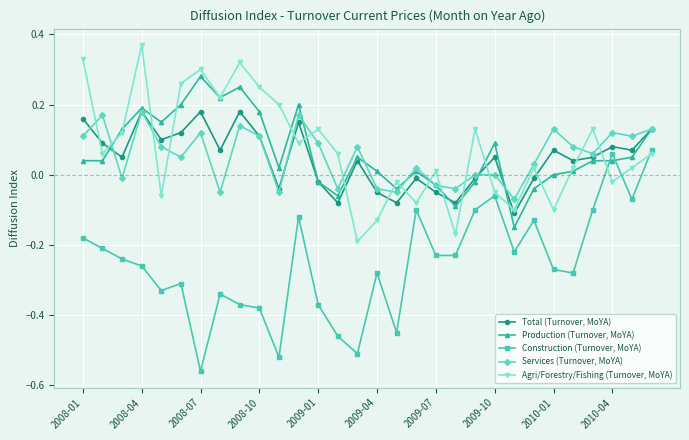

After their last crossing, which series has the higher values: Construction (Turnover, MoYA) or Production (Turnover, MoYA)?

Production (Turnover, MoYA)